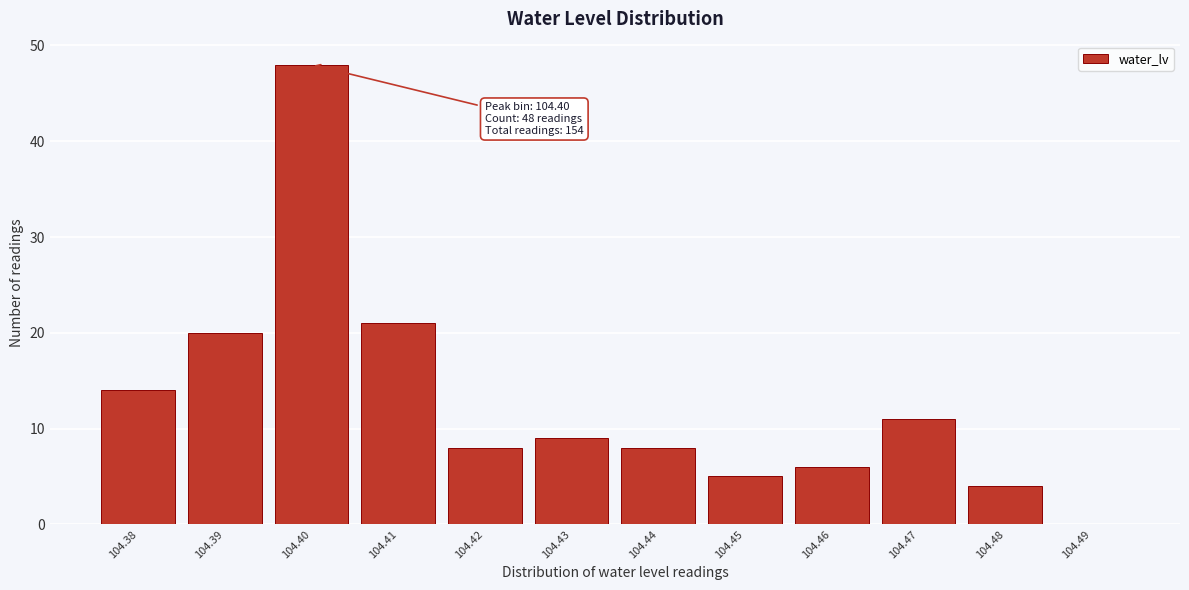

Reading right to left, what are all the values shown in this chart?

104.49=0	104.48=4	104.47=11	104.46=6	104.45=5	104.44=8	104.43=9	104.42=8	104.41=21	104.40=48	104.39=20	104.38=14